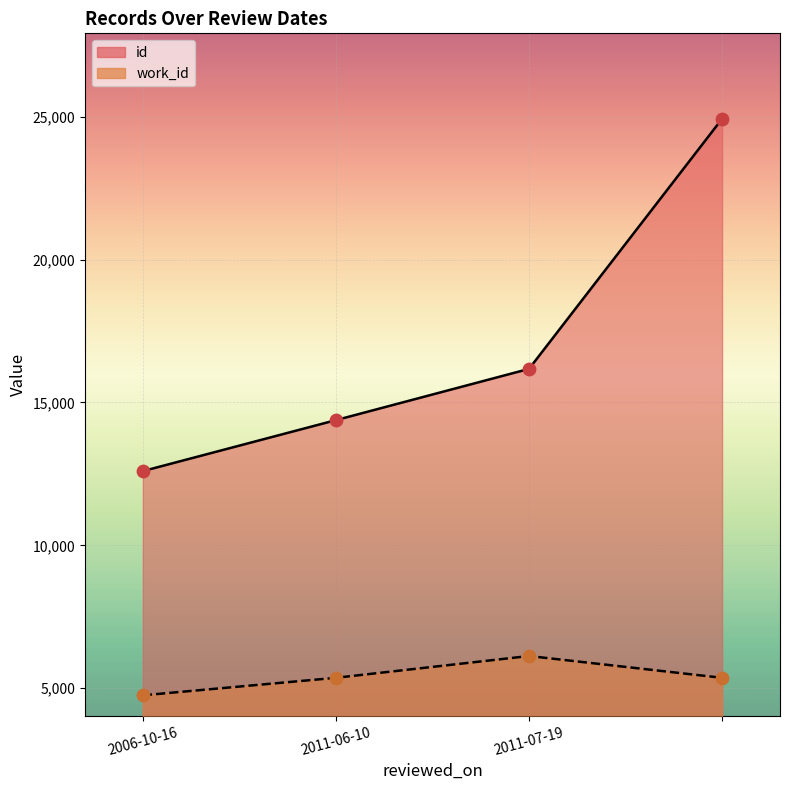

Which series has the largest Y range (max minus min)?

id